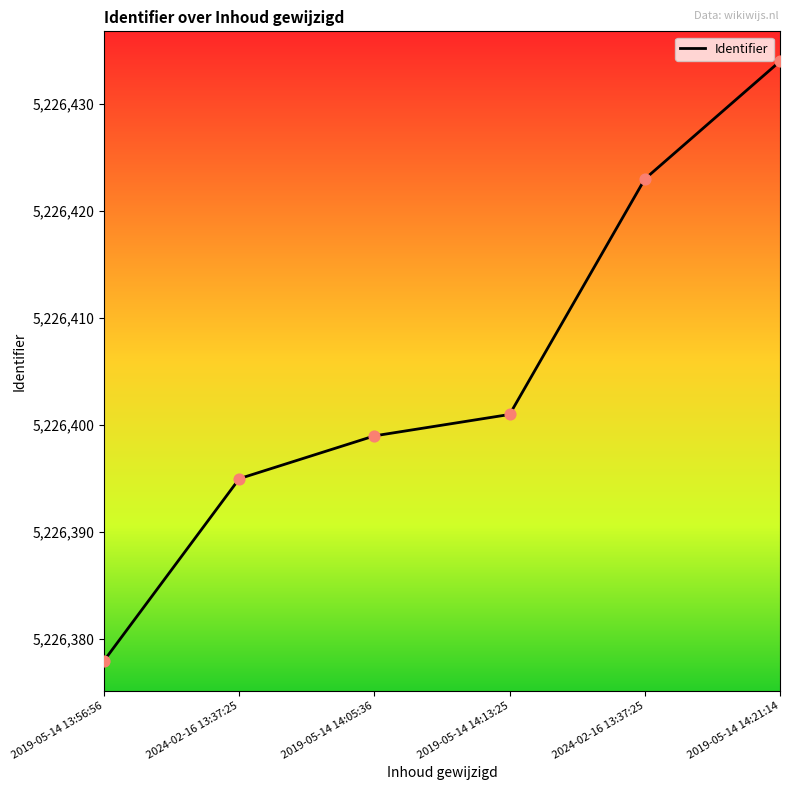

Which has a higher value, 2019-05-14 14:13:25 or 2024-02-16 13:37:25?

2024-02-16 13:37:25